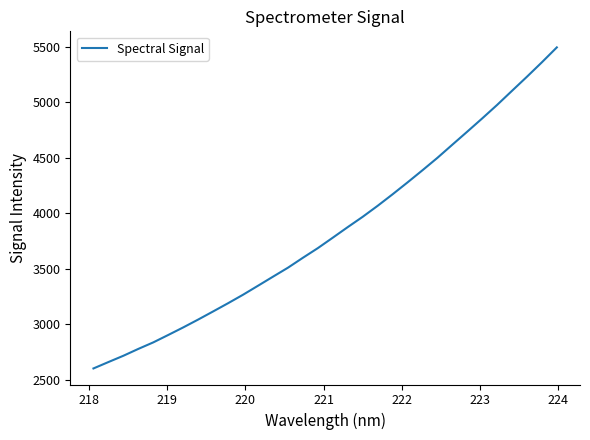

What is the difference between the maximum and minimum values?

2892.0